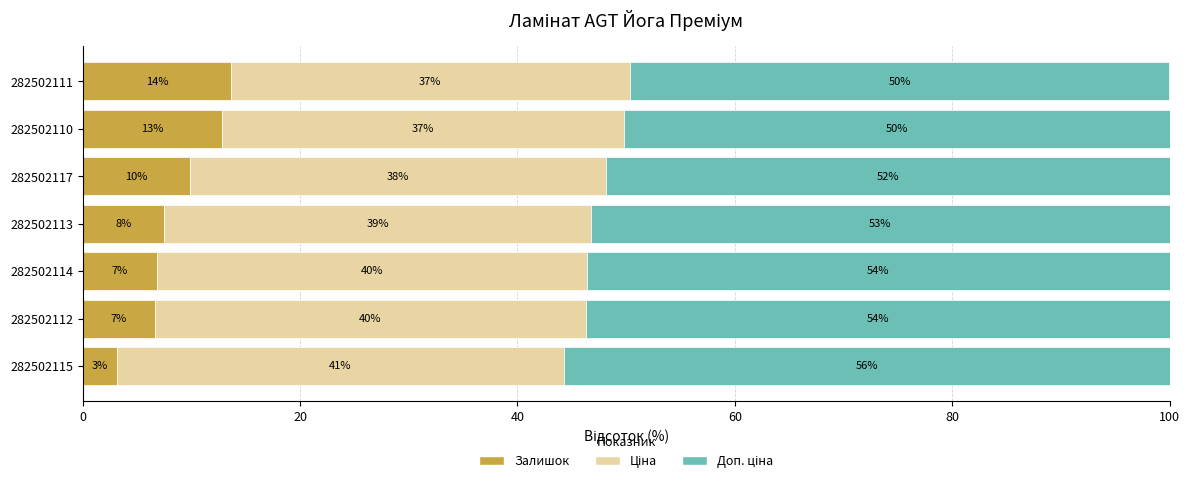

How many values in the Залишок series are below 7?

3